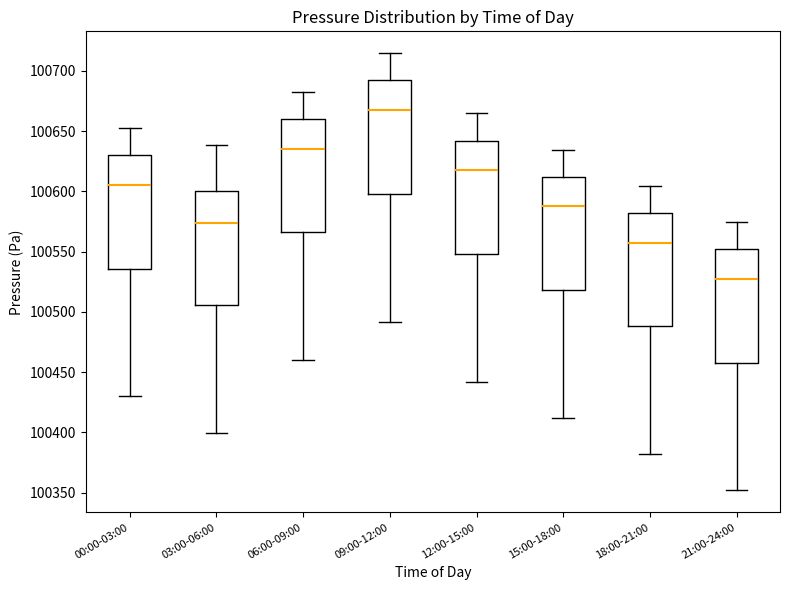

Reading left to right, transcribe this box plot: for each box, give where its median line is, the range the box spans, and where its two whiskers end, as read against the y-axis. The values are not printed on the chart, so give them approximately, as read against the axis.

00:00-03:00: median 100605, box 100535 to 100630, whiskers 100430 to 100655
03:00-06:00: median 100575, box 100505 to 100600, whiskers 100400 to 100640
06:00-09:00: median 100635, box 100565 to 100660, whiskers 100460 to 100685
09:00-12:00: median 100665, box 100600 to 100690, whiskers 100490 to 100715
12:00-15:00: median 100615, box 100550 to 100640, whiskers 100440 to 100665
15:00-18:00: median 100585, box 100520 to 100610, whiskers 100410 to 100635
18:00-21:00: median 100555, box 100490 to 100580, whiskers 100380 to 100605
21:00-24:00: median 100525, box 100460 to 100550, whiskers 100350 to 100575